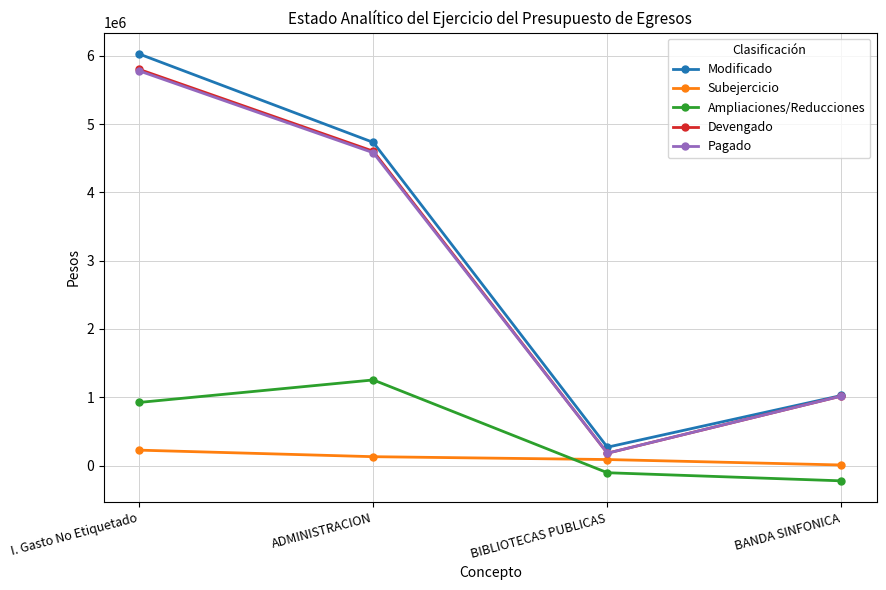

What is the sum of the Ampliaciones/Reducciones values at I. Gasto No Etiquetado and BANDA SINFONICA?

699729.7